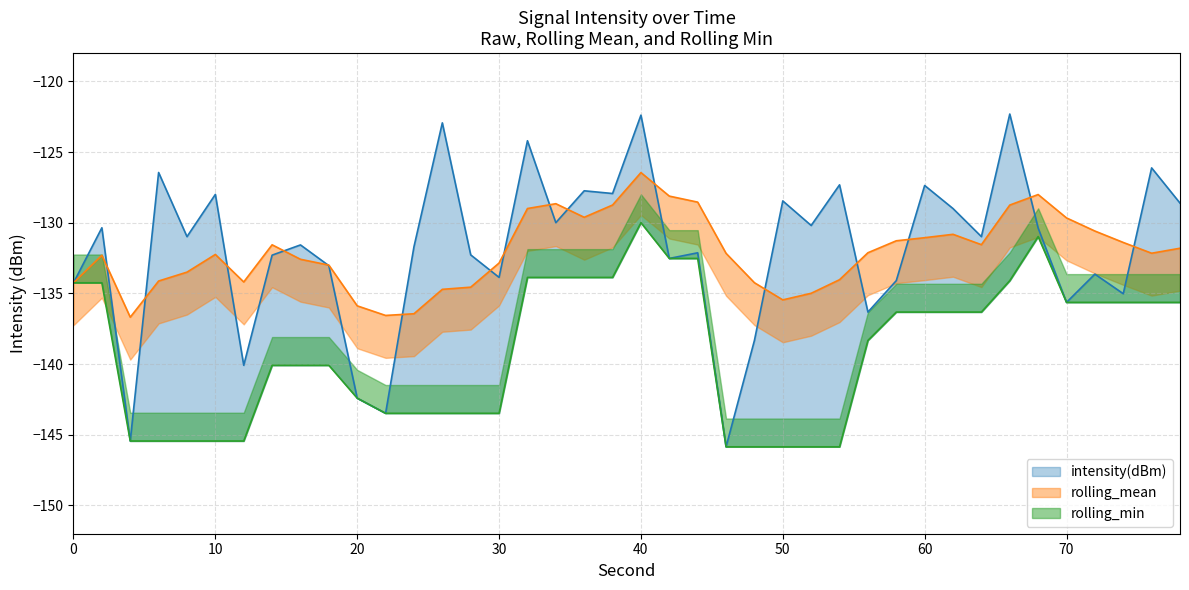

The value of rolling_mean at 8 is -133.5. True or false?

True